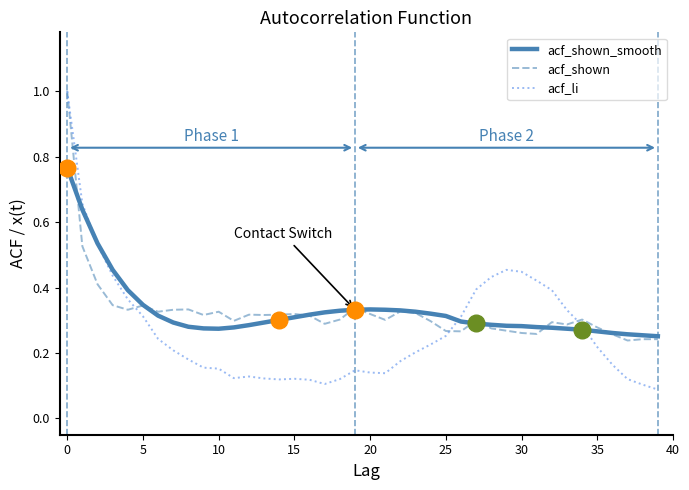

What is the highest value of the acf_li series?

1.0